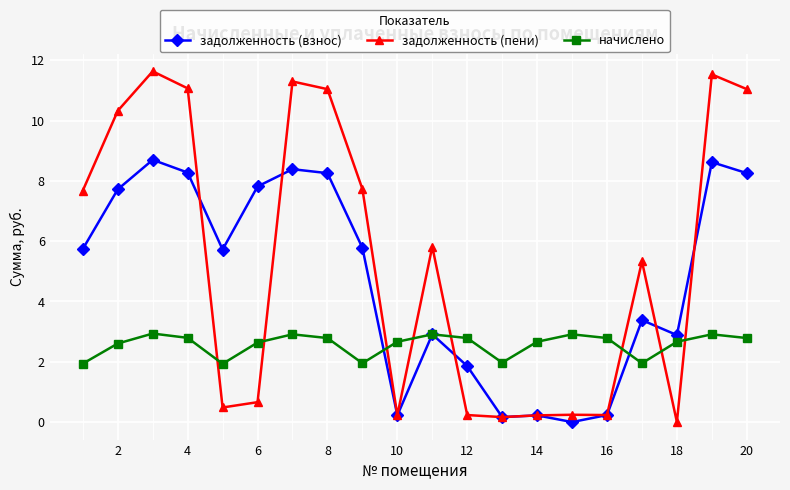

What is the difference between the maximum and minimum values in the задолженность (взнос) series?

8.7